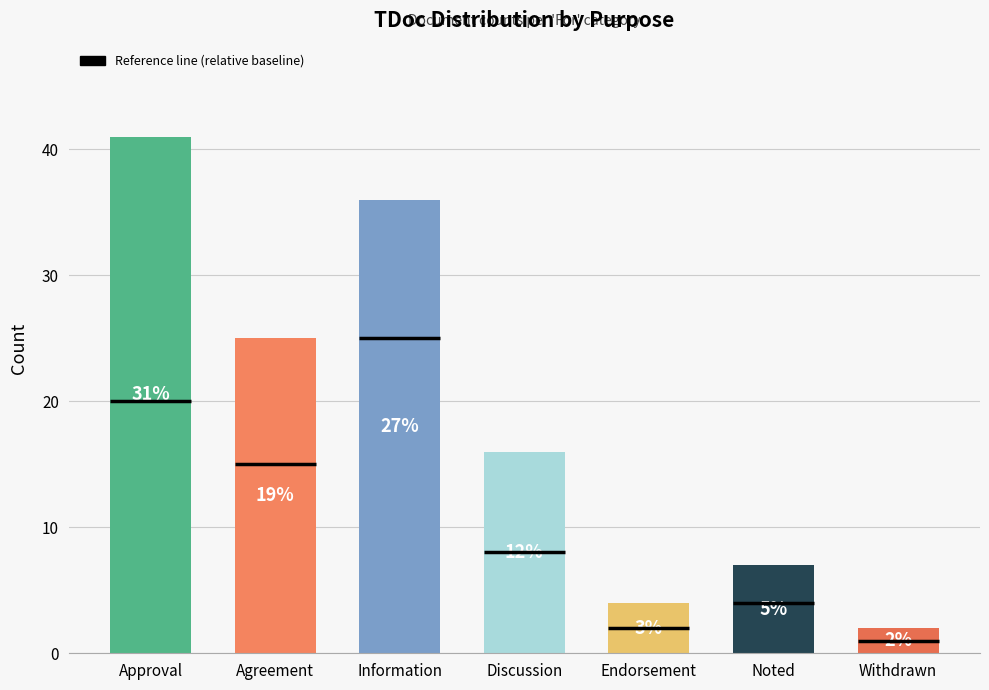

The chart shows a value of 1 at Withdrawn. True or false?

False